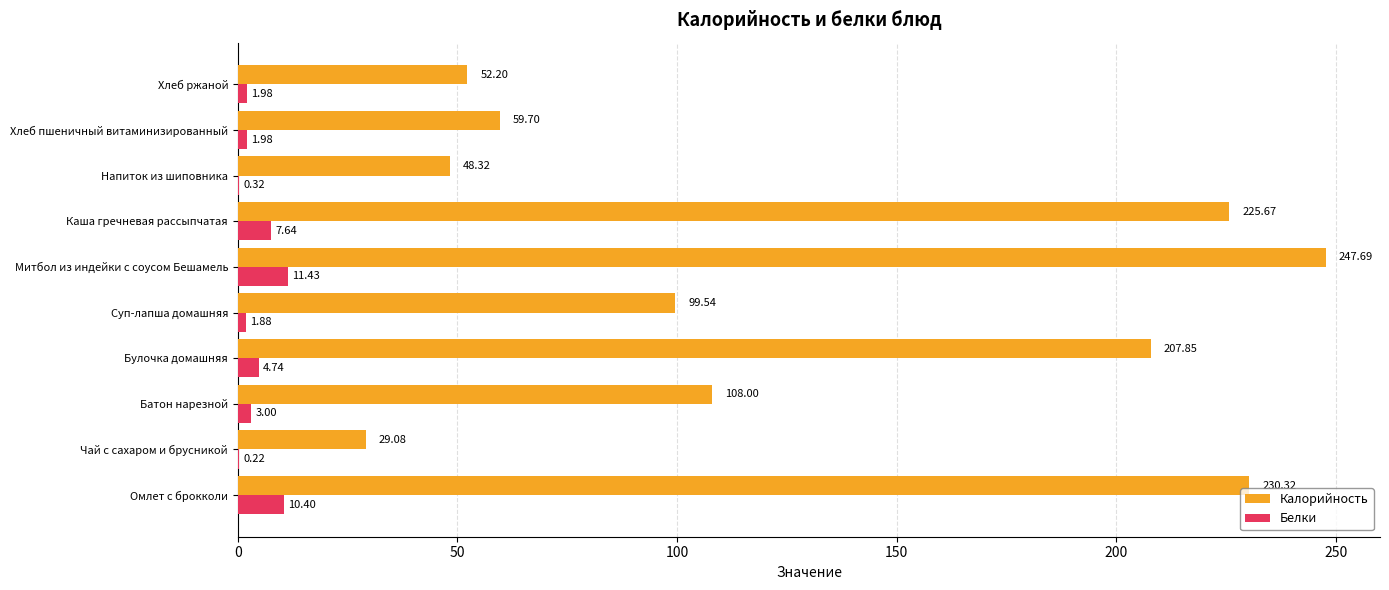

Count the number of categories in the chart.

10